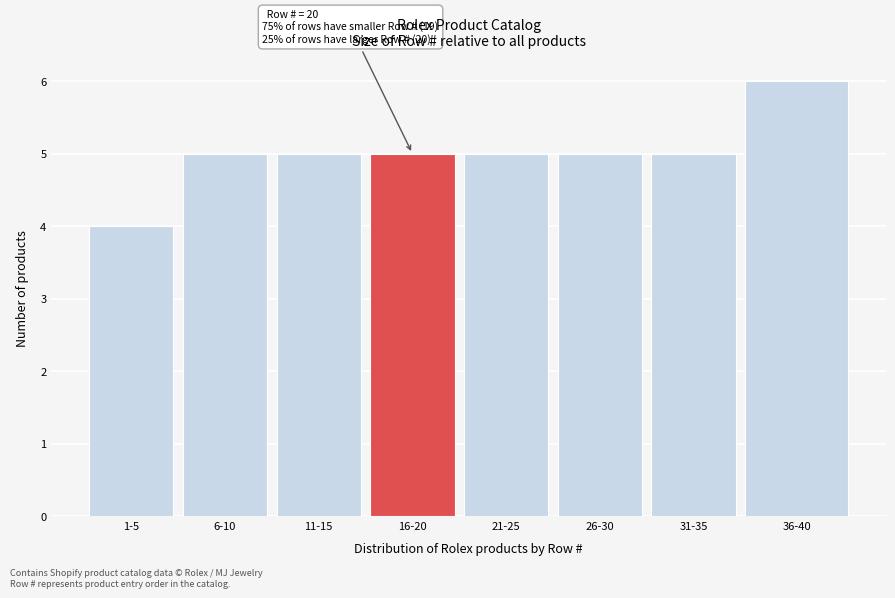

Reading left to right, what are all the values shown in this chart?

4	5	5	5	5	5	5	6